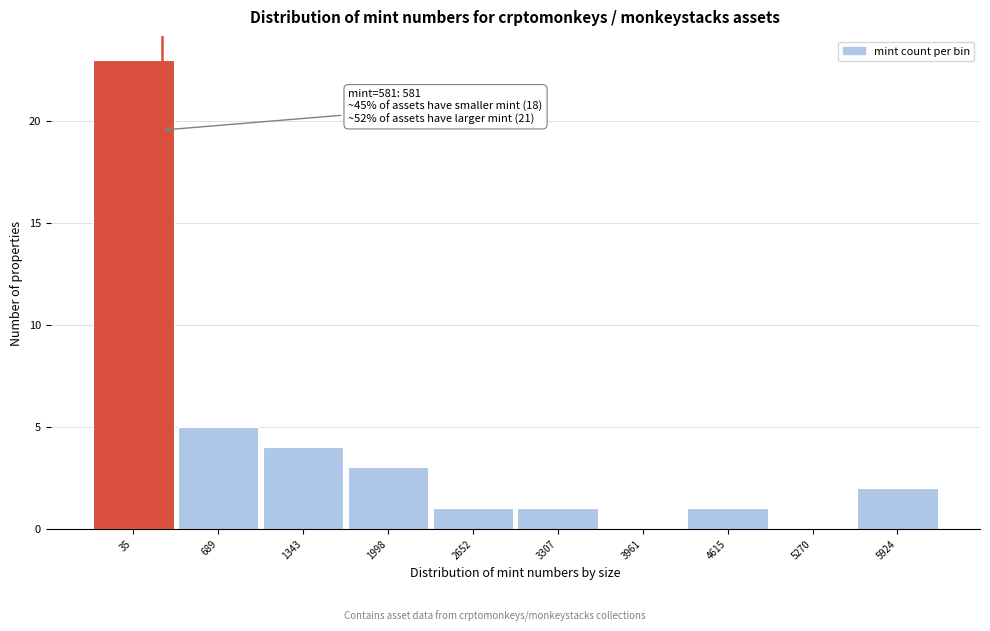

Reading right to left, extract all data points from this chart.

5924=2	5270=0	4615=1	3961=0	3307=1	2652=1	1998=3	1343=4	689=5	35=23